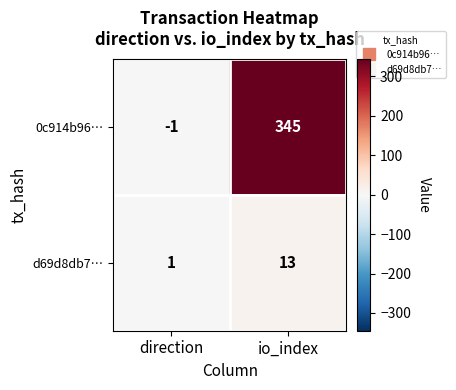

What is the sum of the 0c914b96… values at io_index and direction?

344